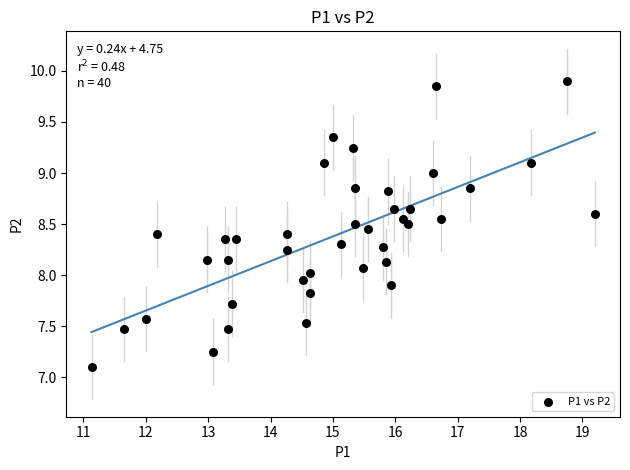

What is the range of X values (max minus min)?

8.1